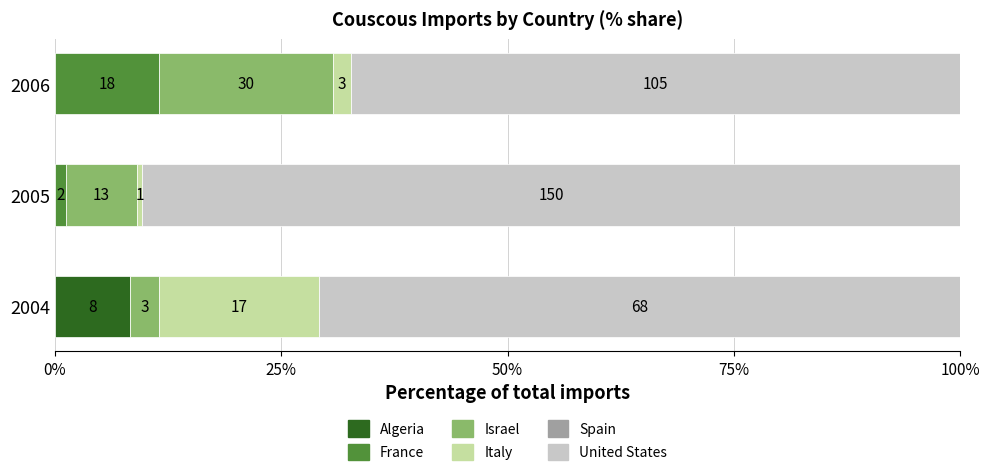

Reading left to right, list all the values displayed in this chart.

Algeria: 8.3	0.0	0.0
France: 0.0	1.2	11.5
Israel: 3.1	7.8	19.2
Italy: 17.7	0.6	1.9
Spain: 0.6	0.6	0.6
United States: 70.8	90.4	67.3